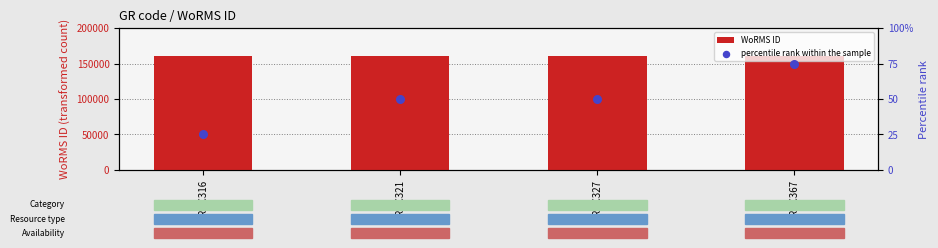

Which series reaches the maximum Y coordinate?

WoRMS ID